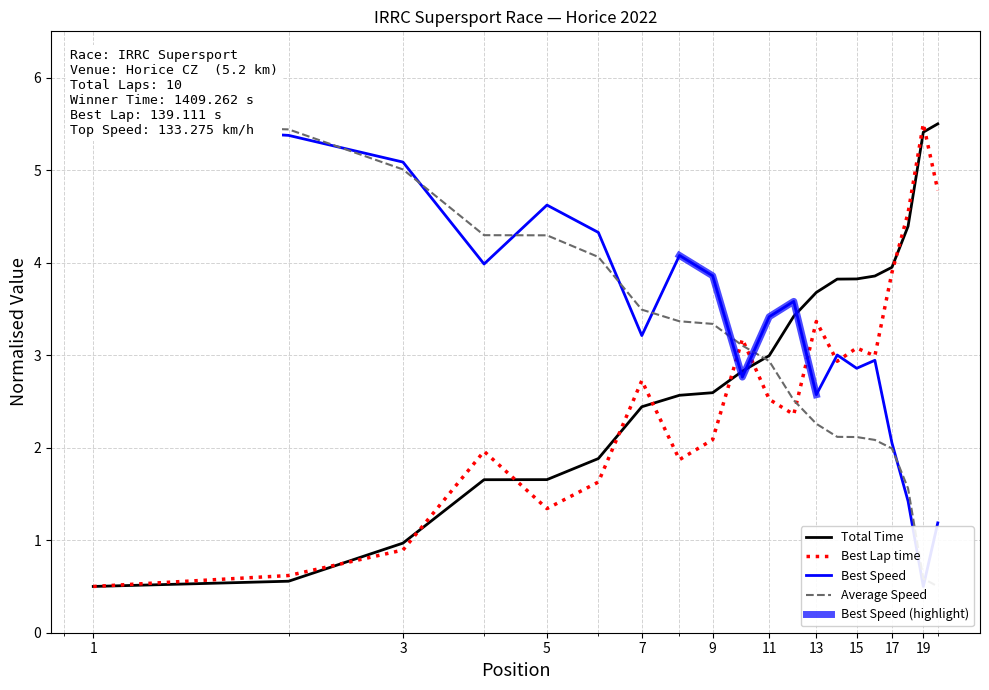

What is the highest value of the Best Lap time series?

5.5